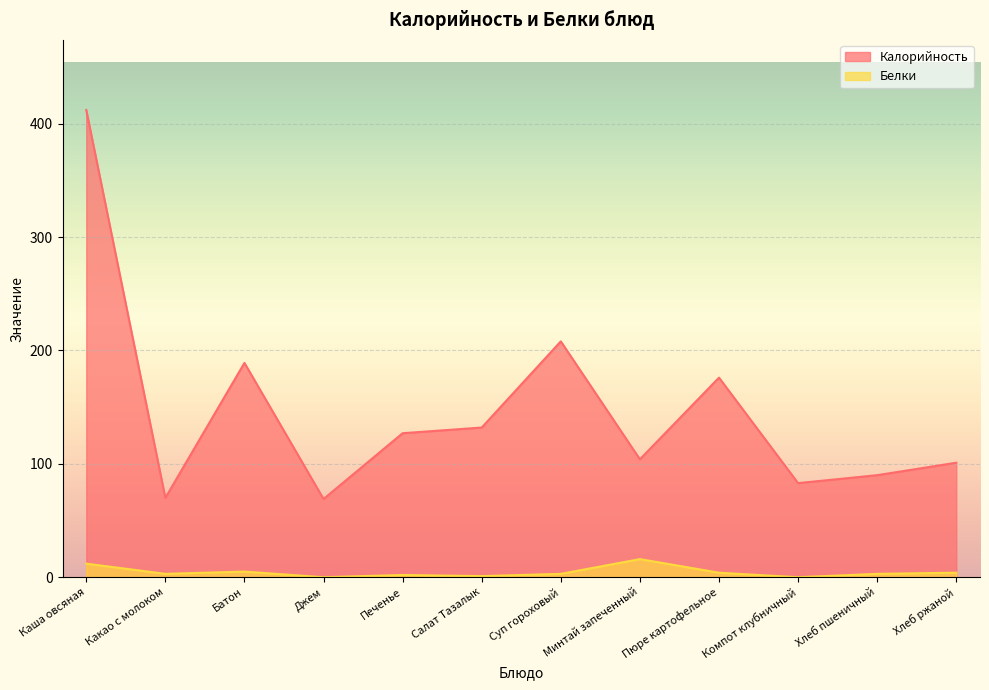

What is the maximum value for Калорийность?

412